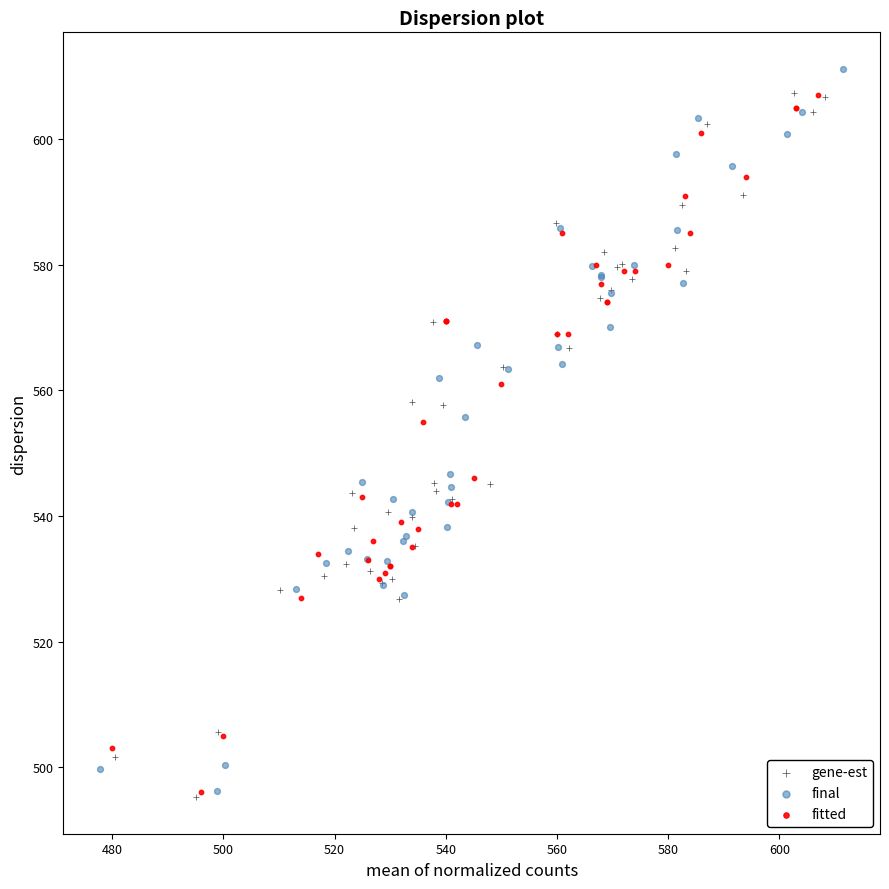

What are all the series names shown in the legend?

gene-est, final, fitted